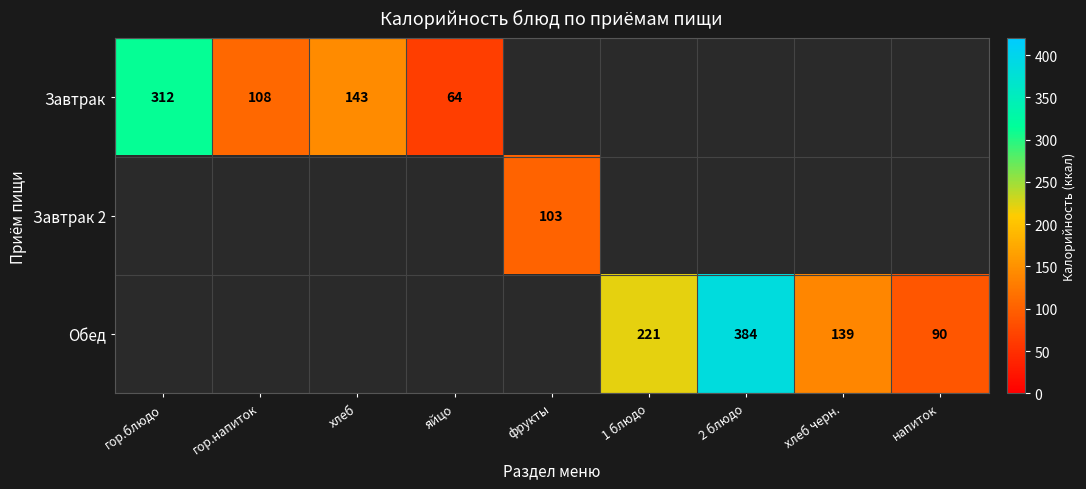

True or false: Обед has a value of 141 at напиток.

False